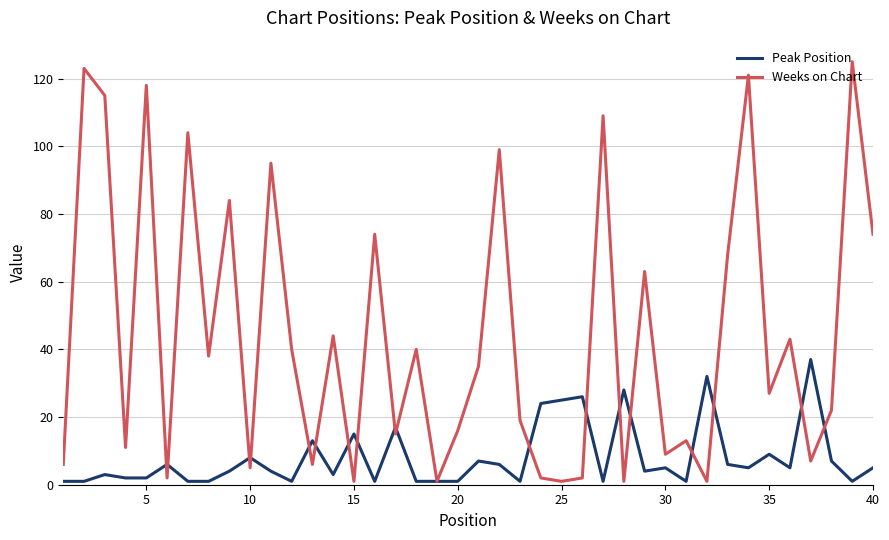

List the series in order of their peak value, highest first.

Weeks on Chart, Peak Position